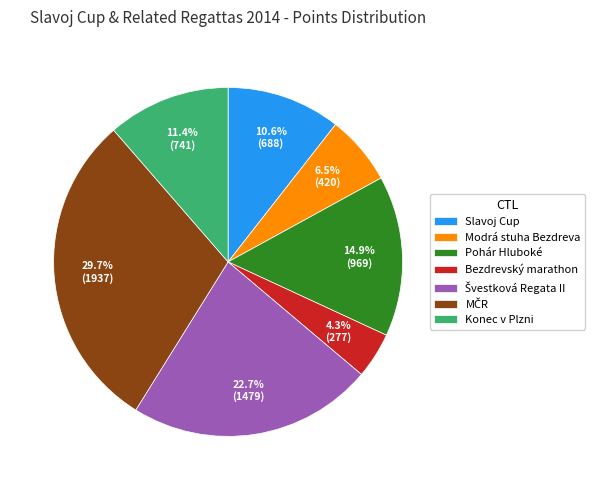

Which slice is the smallest?

Bezdrevský marathon